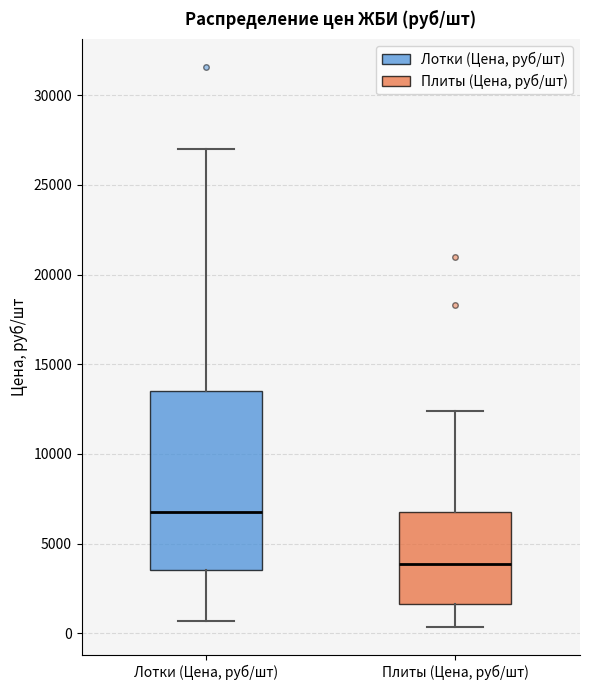

Reading left to right, transcribe this box plot: for each box, give where its median line is, the range the box spans, and where its two whiskers end, as read against the y-axis. The values are not printed on the chart, so give them approximately, as read against the axis.

Лотки (Цена, руб/шт): median 7000, box 3500 to 13500, whiskers 500 to 27000
Плиты (Цена, руб/шт): median 4000, box 1500 to 7000, whiskers 500 to 12500